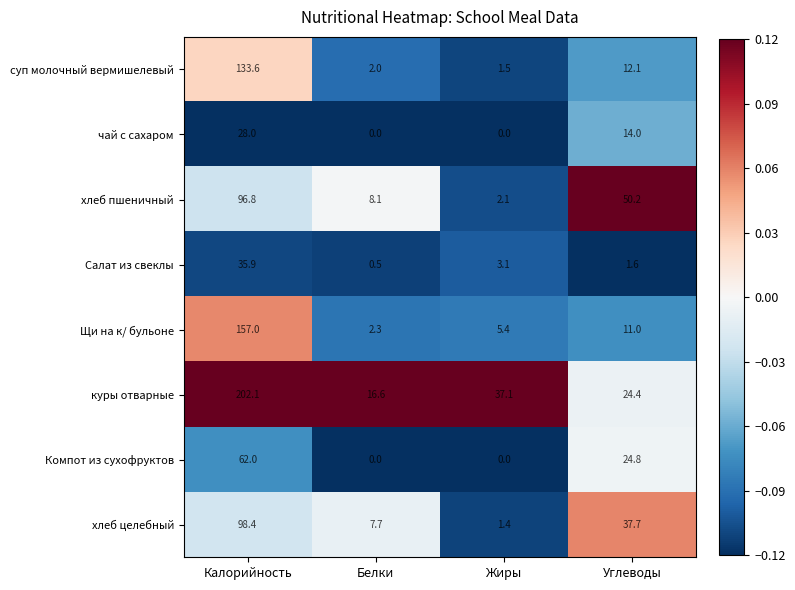

Which label corresponds to the largest value in the chart?

Калорийность